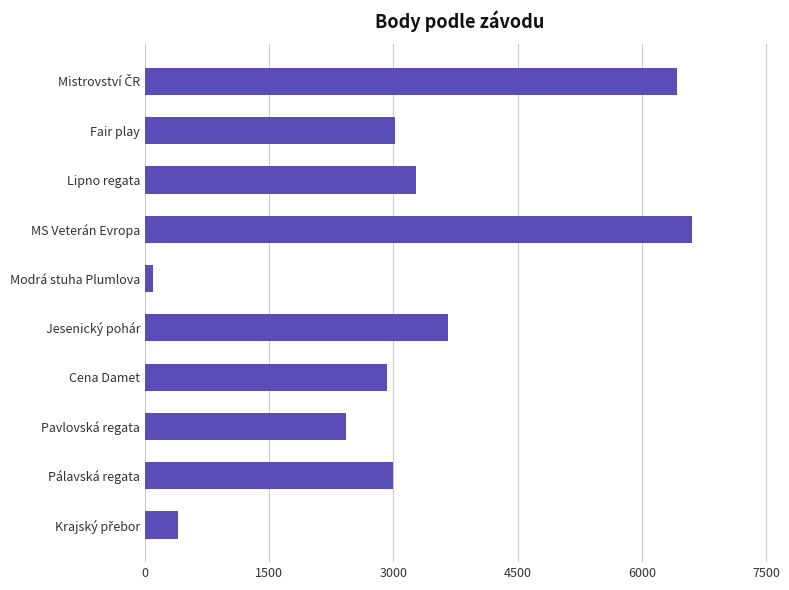

Which has a higher value, Pálavská regata or Lipno regata?

Lipno regata